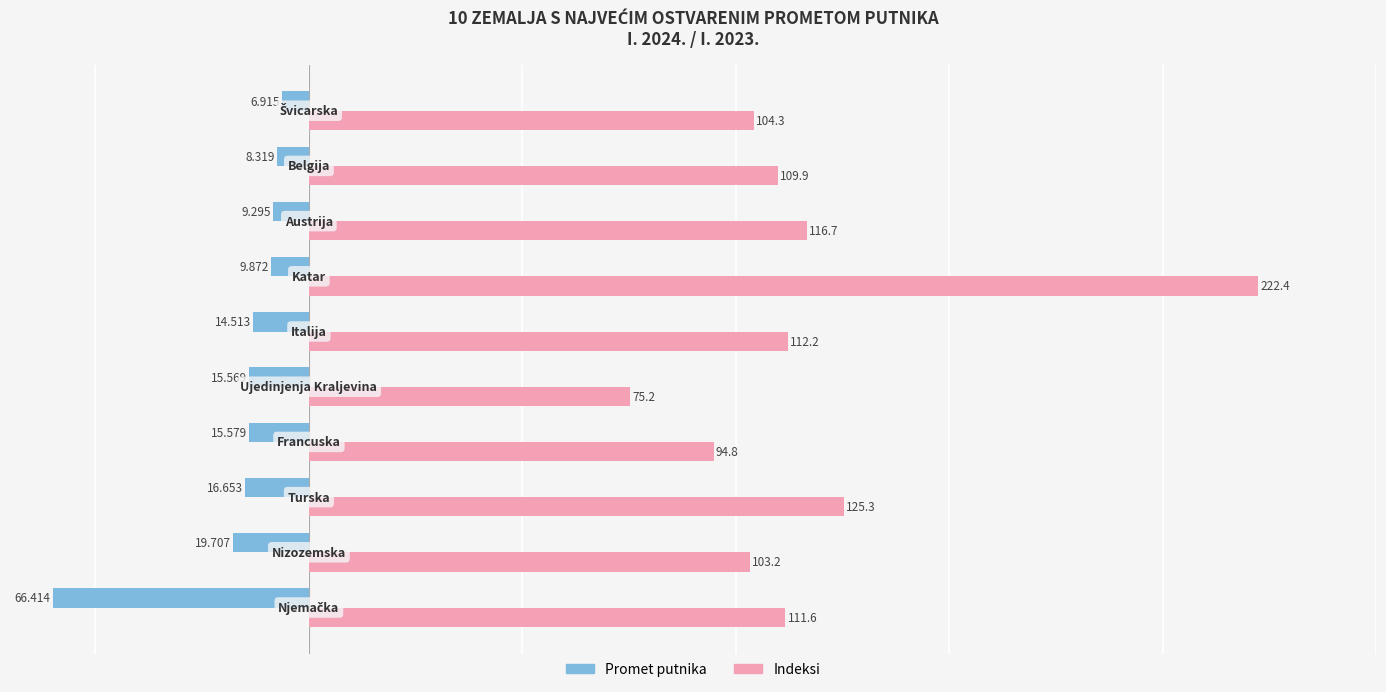

Rank the series by their average value, from highest to lowest.

Indeksi, Promet putnika